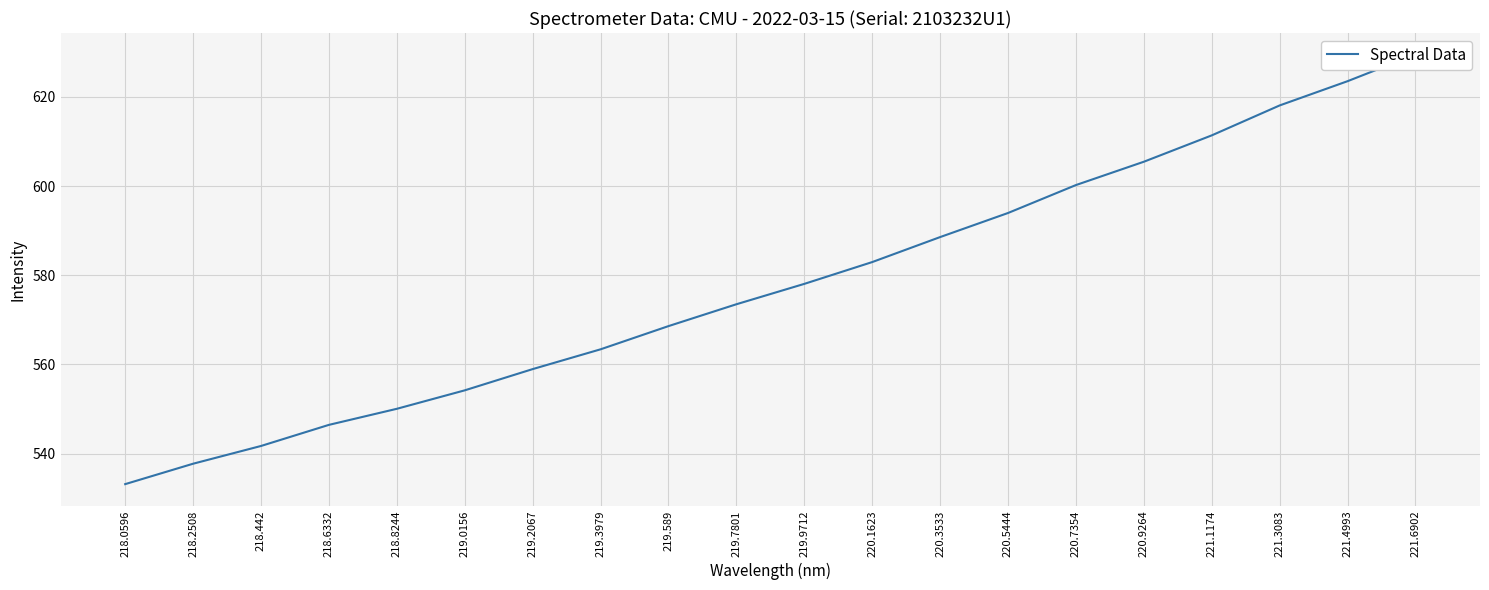

What is the value of the 12th point from the left?

583.0